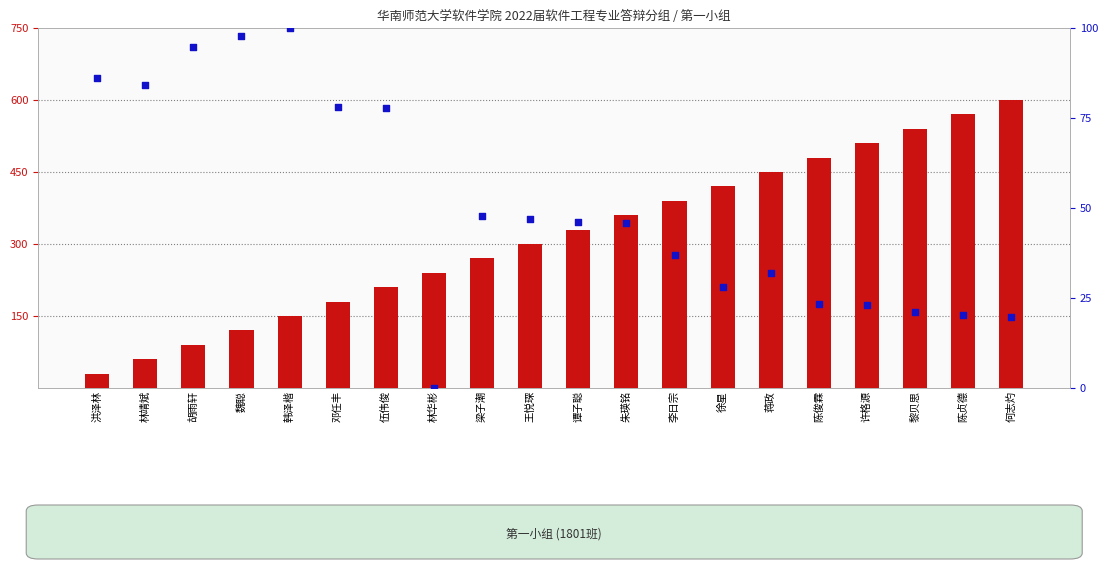

Which series contains the lowest Y value?

percentile rank within the sample